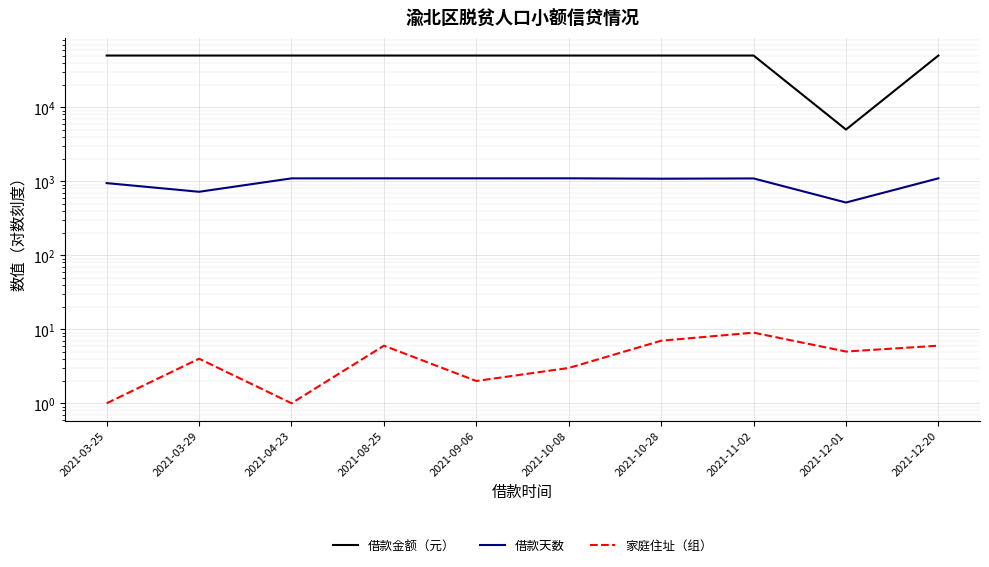

List the series in order of their peak value, lowest first.

家庭住址（组）, 借款天数, 借款金额（元）